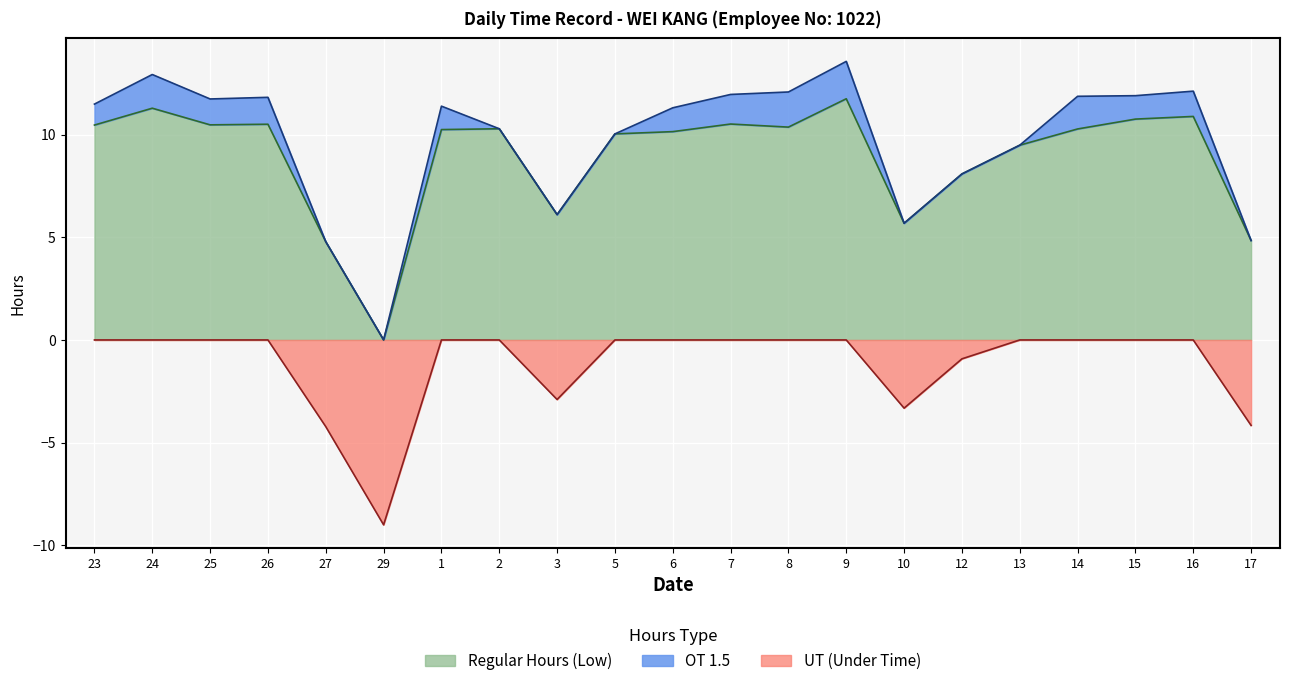

What is the highest value of the Regular Hours (Low) series?

11.7